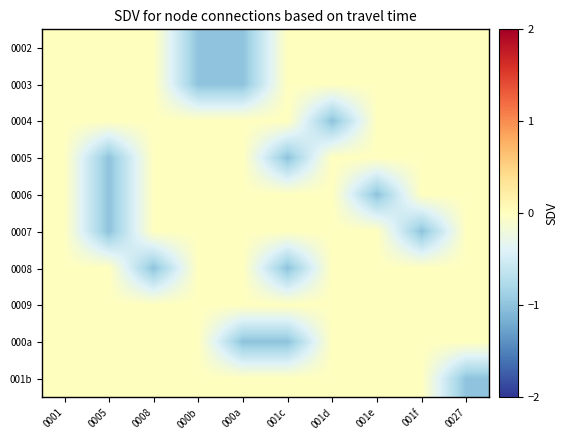

At 001e, list the series in order from largest to smallest.

0002, 0003, 0004, 0005, 0007, 0008, 0009, 000a, 001b, 0006